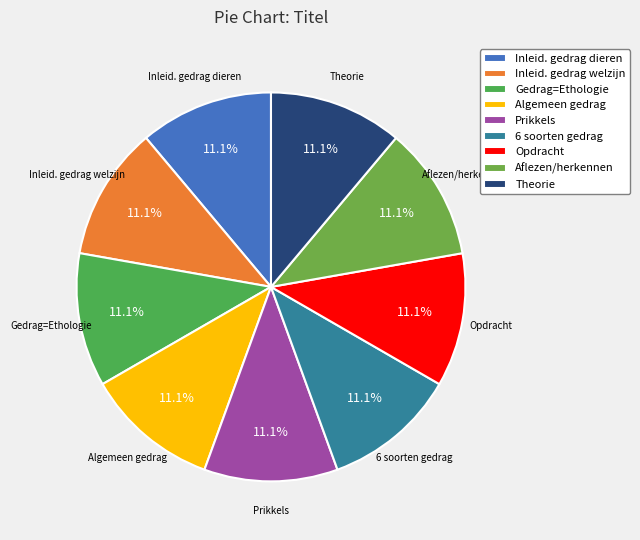

Count the number of slices in the pie.

9